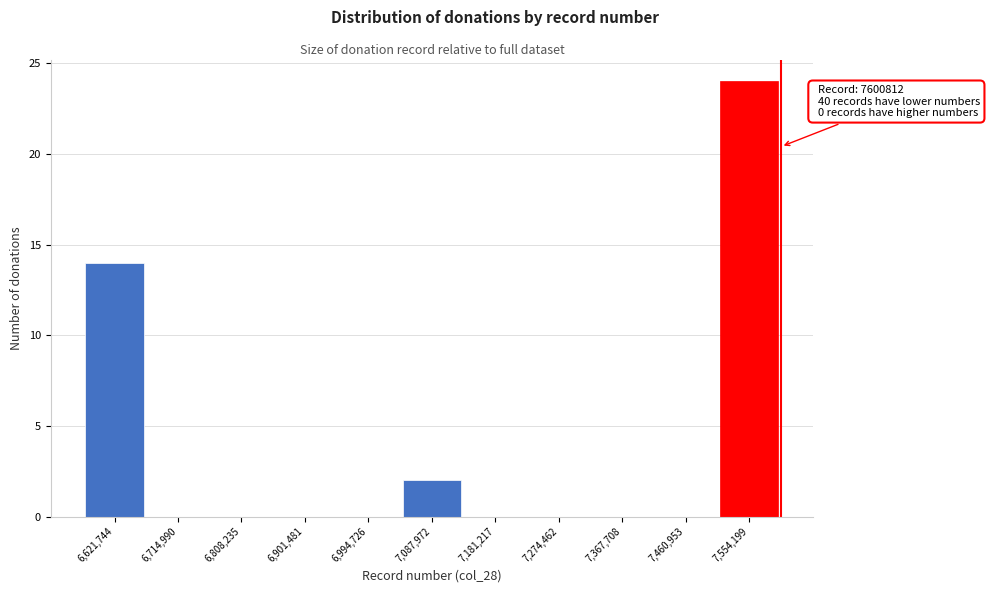

Over which range of the x-axis is the bar tallest?

7510000 to 7600000